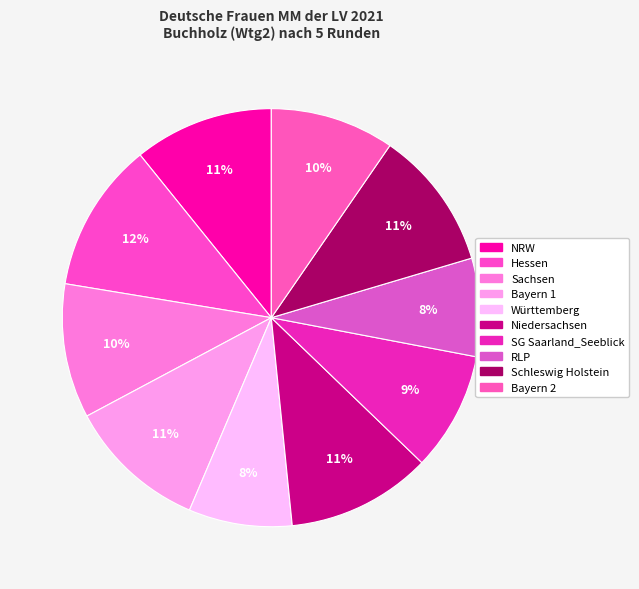

How many slices are in this pie chart?

10